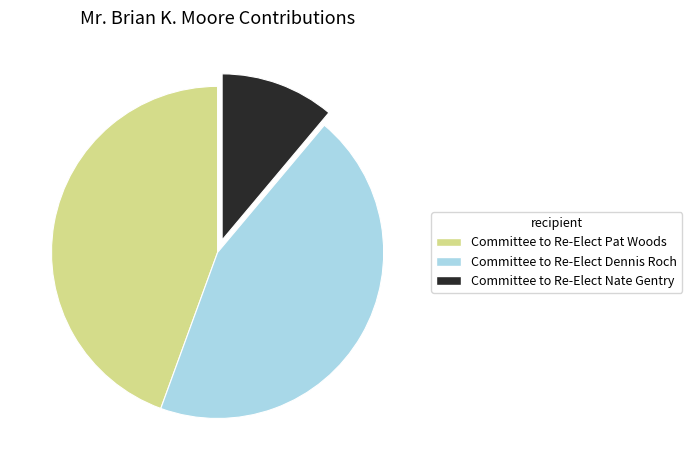

The Committee to Re-Elect Pat Woods slice represents 54% of the pie. True or false?

False